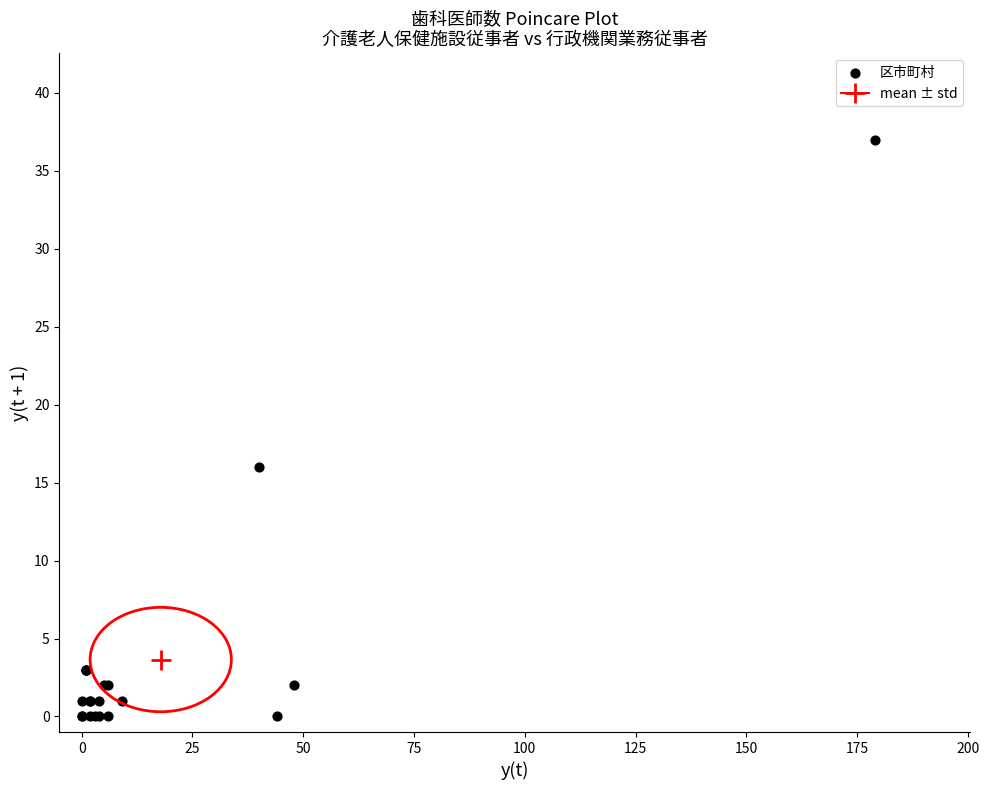

What Y value in the scatter plot is closest to 18?

16